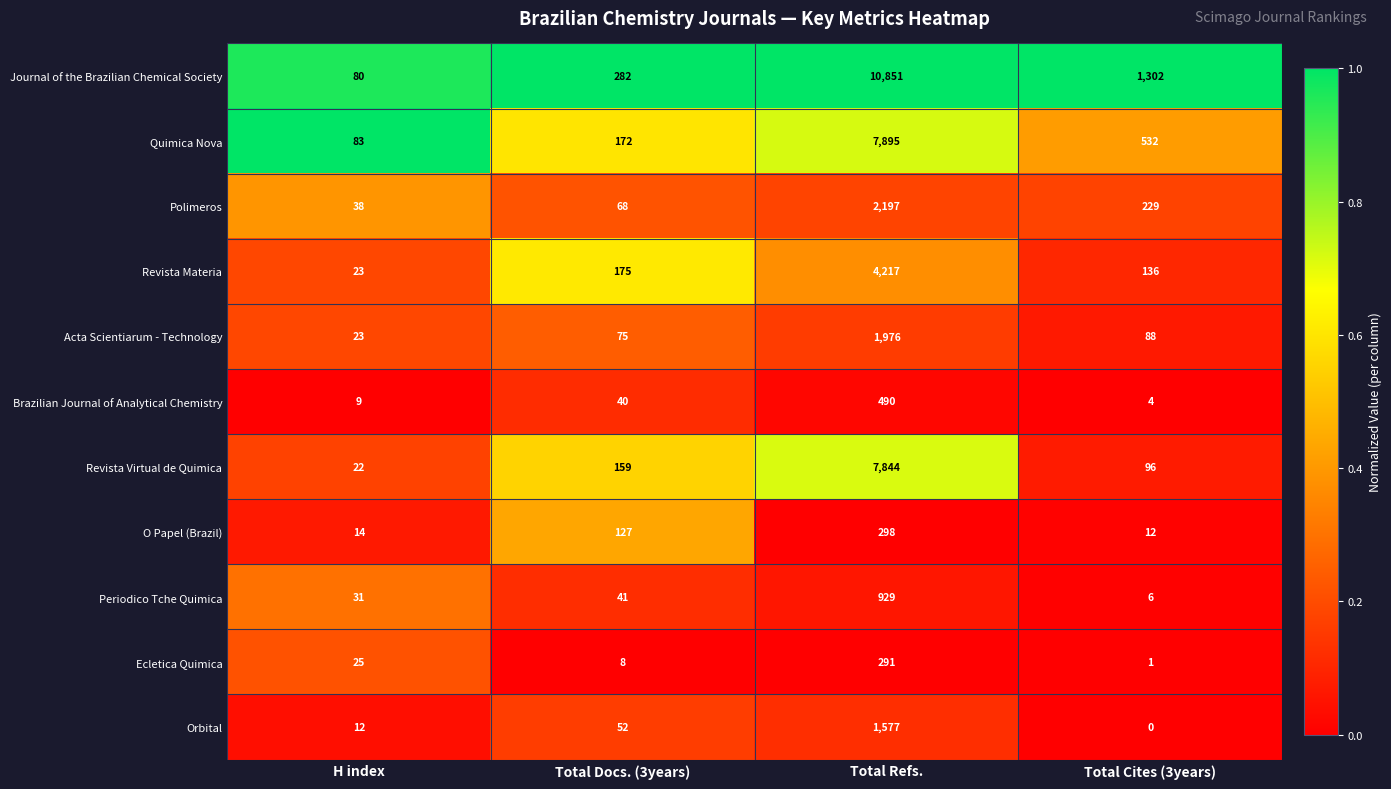

True or false: Brazilian Journal of Analytical Chemistry has a value of 40 at Total Docs. (3years).

True